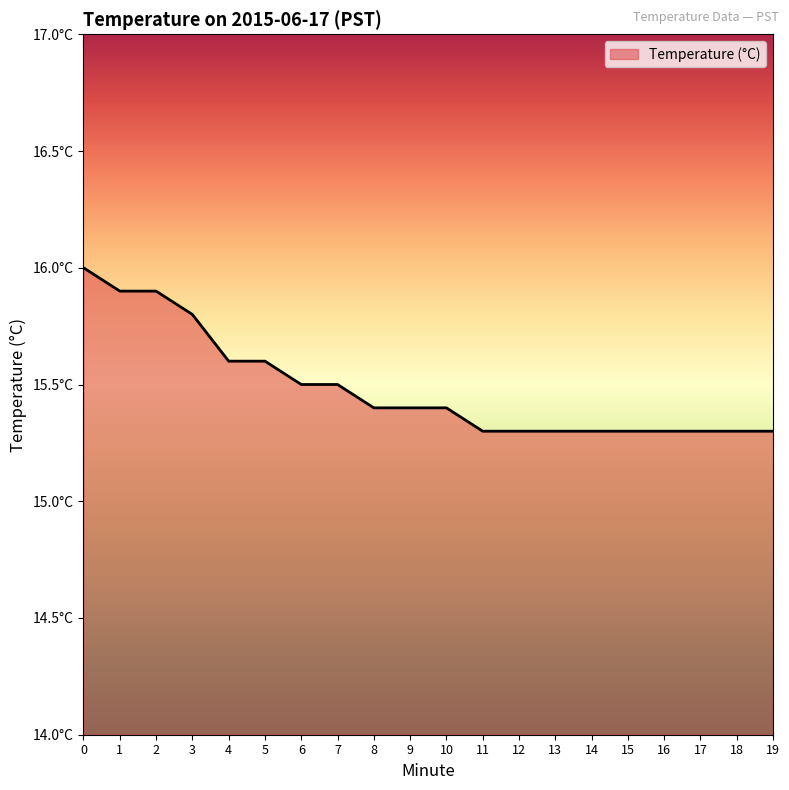

What is the ratio of the value at 9 to the value at 12?

1.0